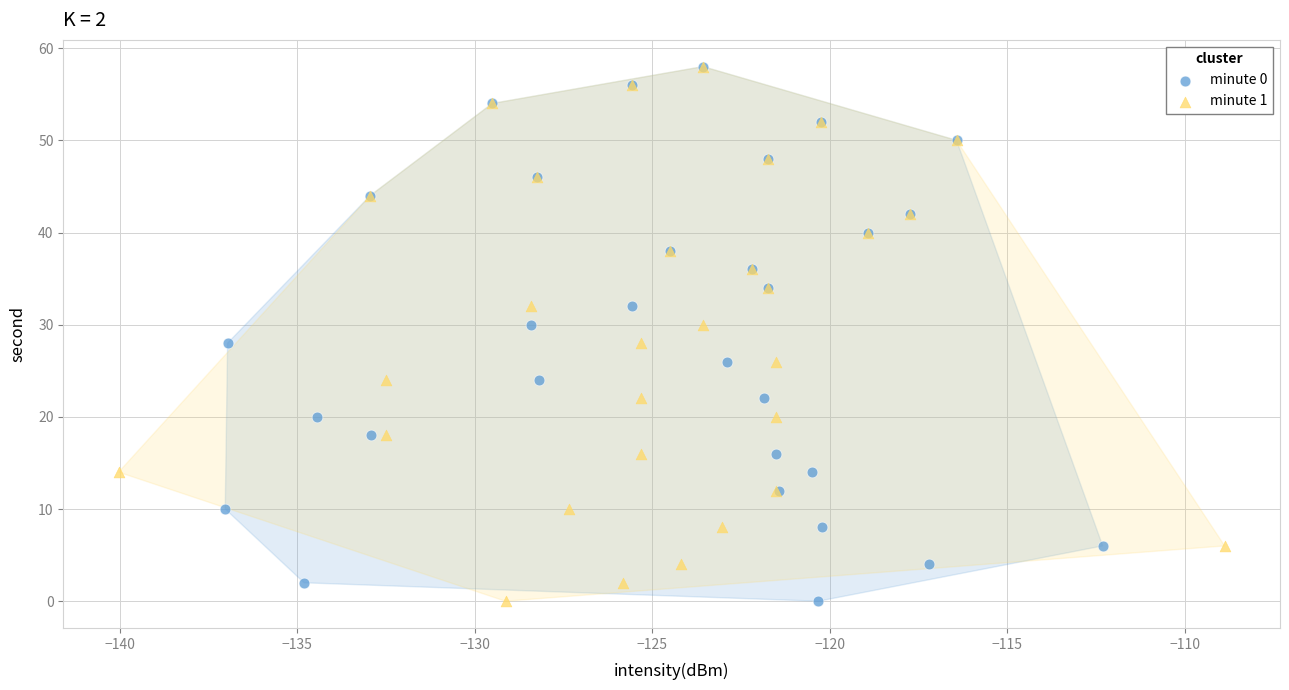

What are all the series names shown in the legend?

minute 0, minute 1